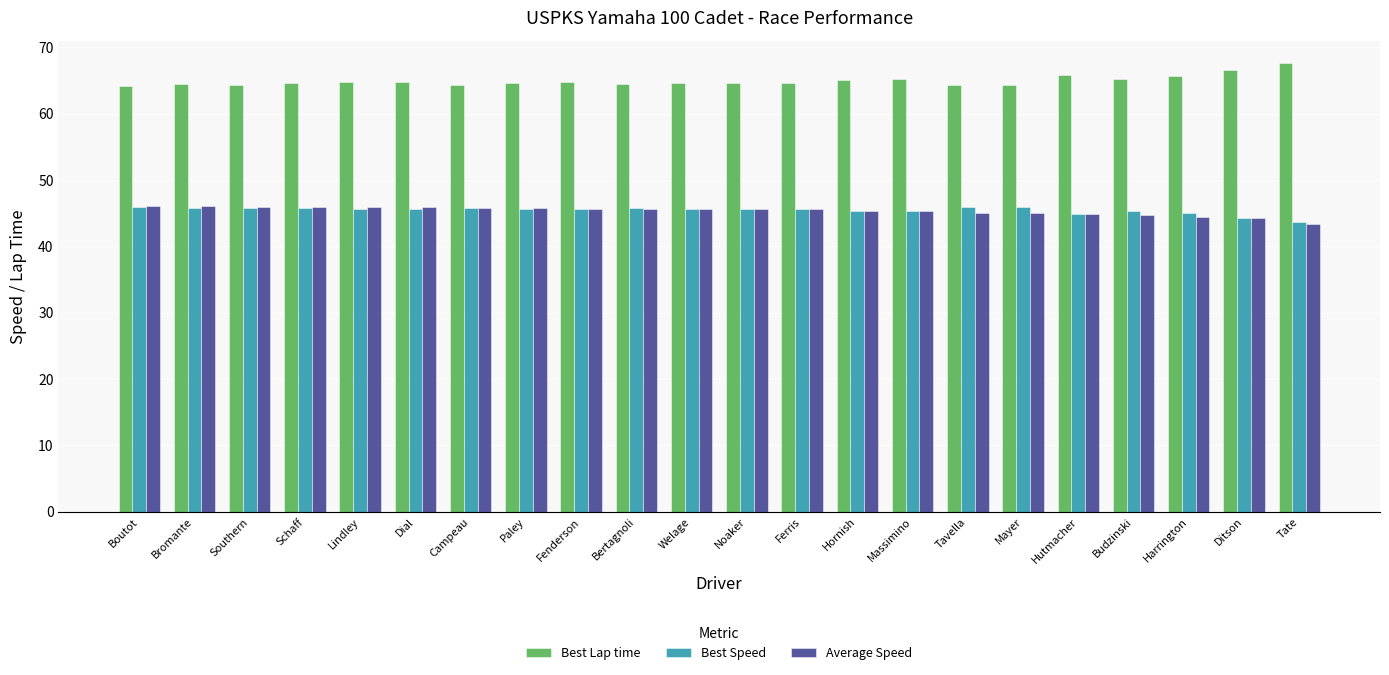

What is the difference between the highest and lowest values at Fenderson?

19.1